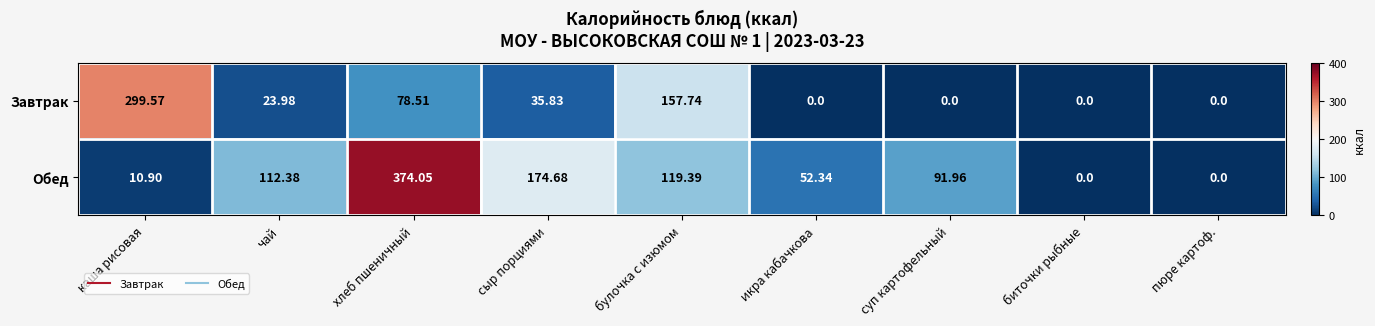

How many categories are shown in the chart?

9